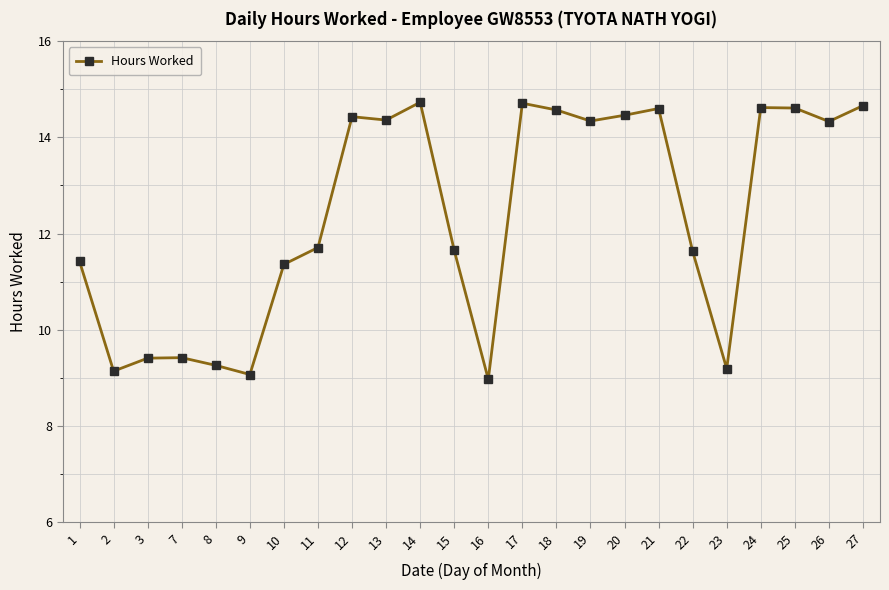

Count the number of categories in the chart.

24